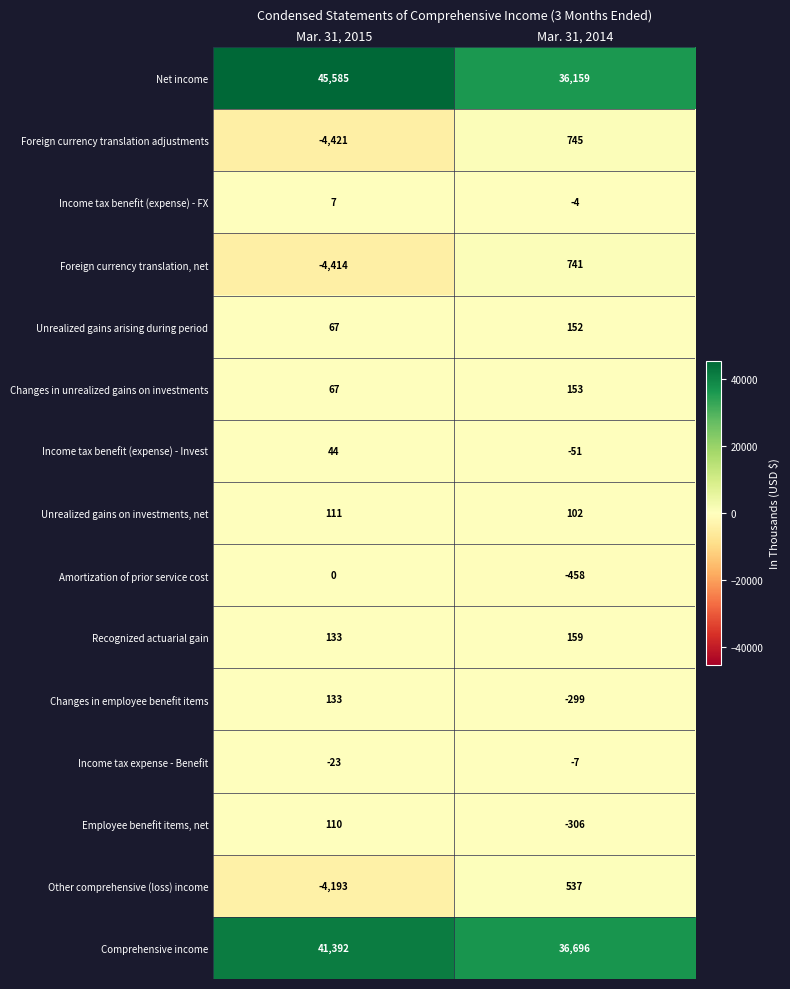

At which category is the sum across all series the highest?

Mar. 31, 2015